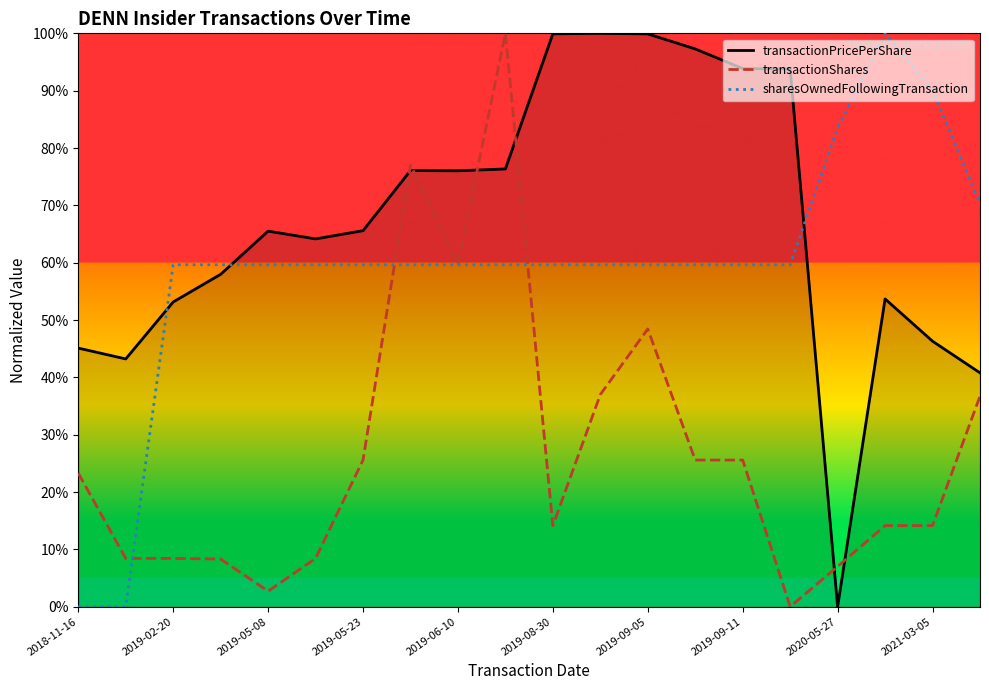

What is the difference between the second highest and second lowest values in the sharesOwnedFollowingTransaction series?

90.1